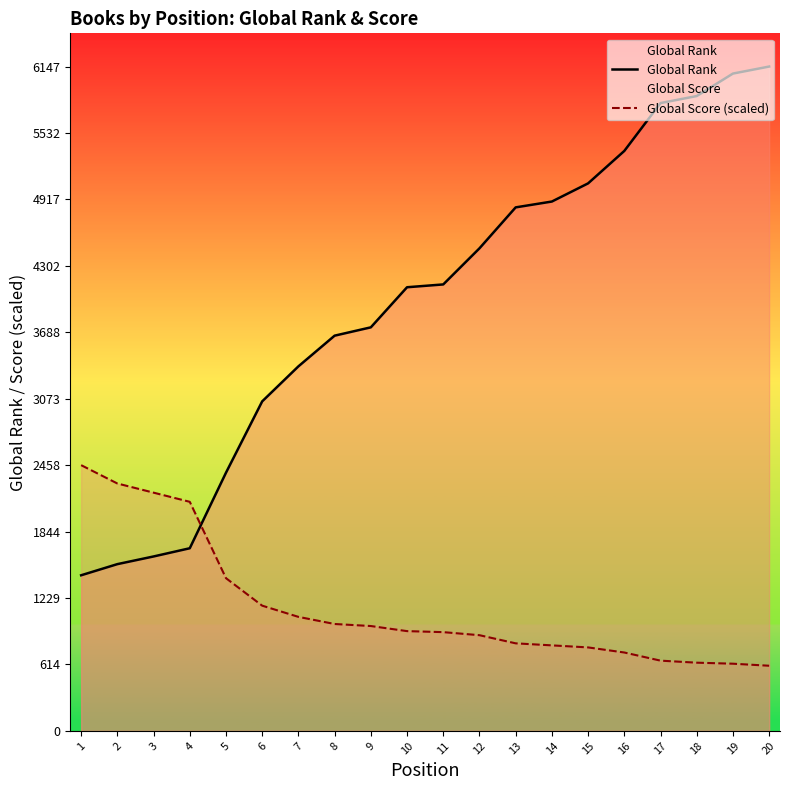

What is the difference between the Global Score (scaled) values at 4 and 3?

84.8